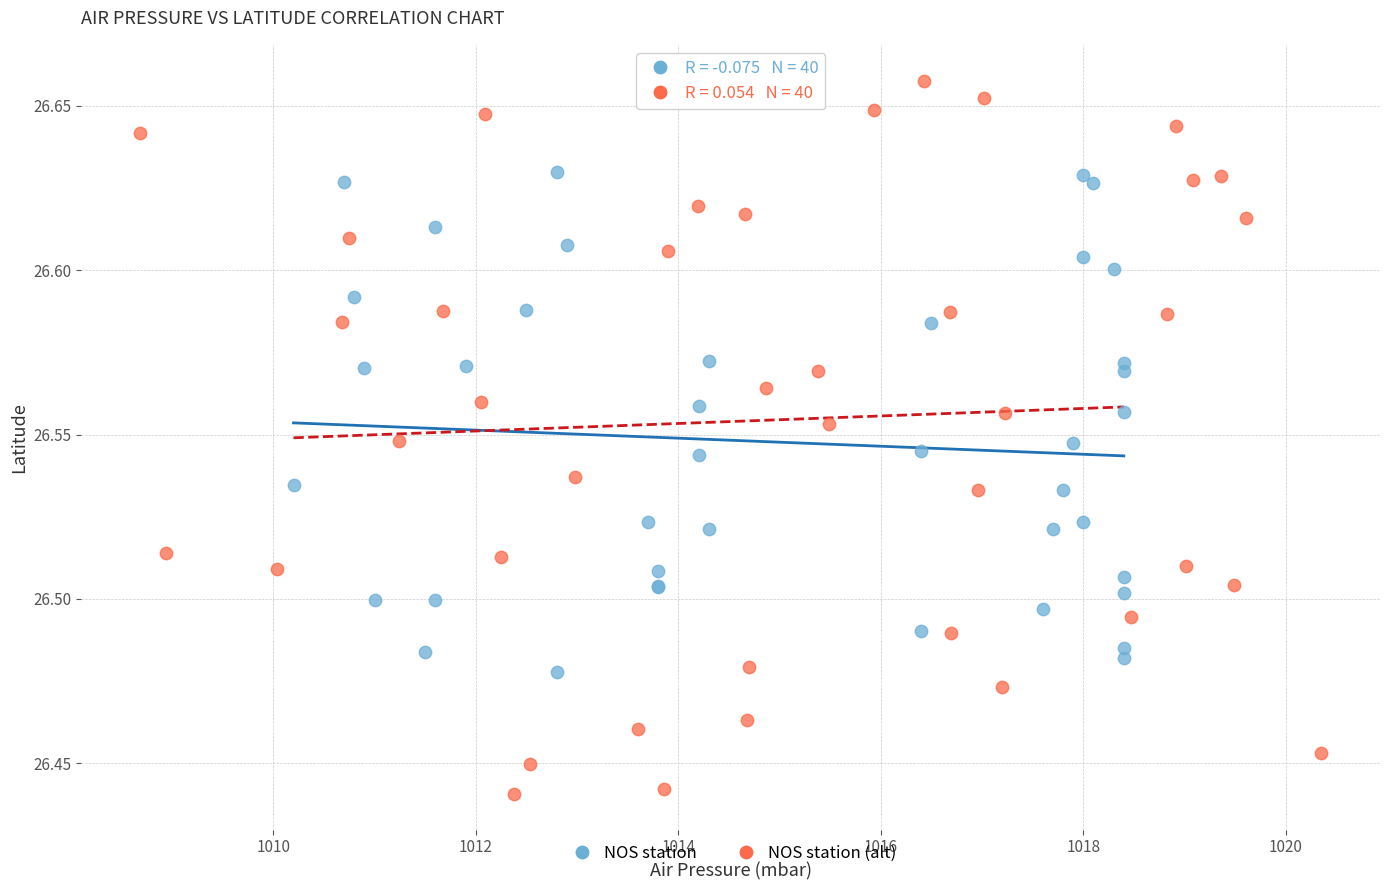

Which series contains the lowest Y value?

NOS station (alt)